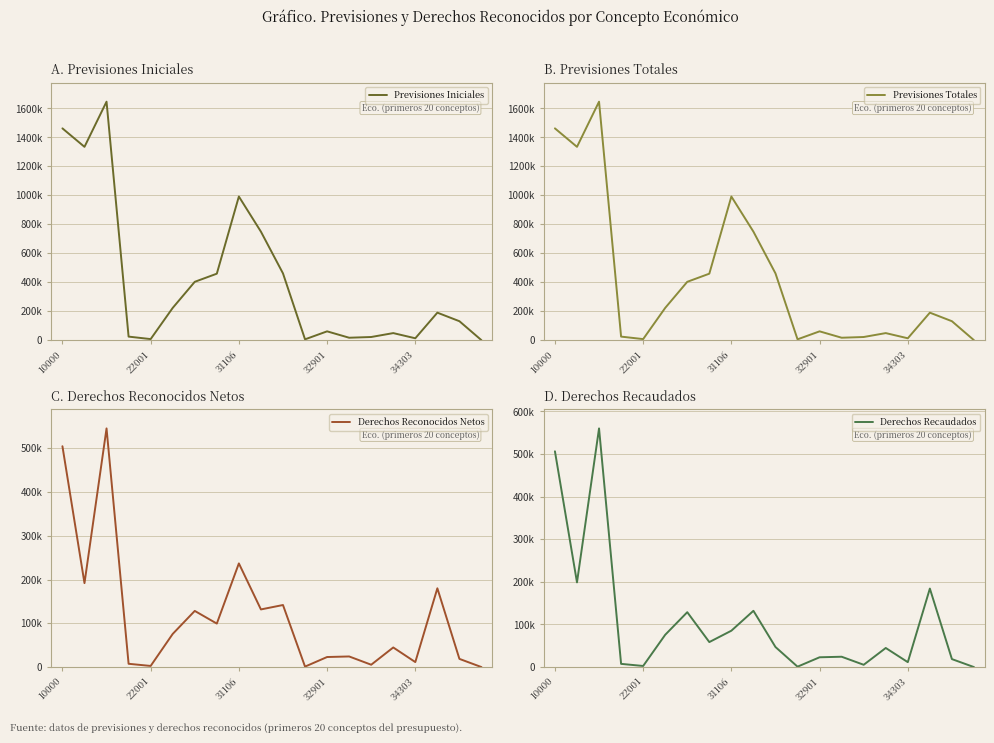

Is it true that Derechos Reconocidos Netos equals 75810.6 at 5?

True